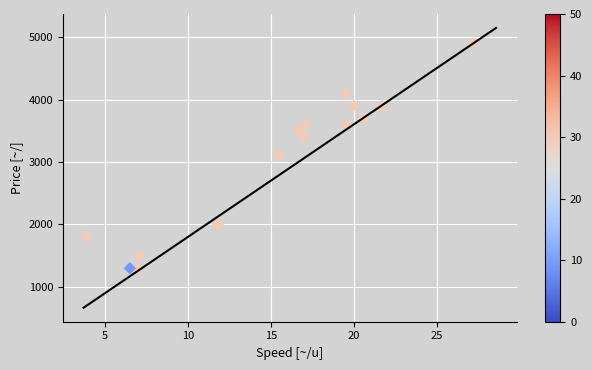

What is the range of Y values (max minus min)?

3600